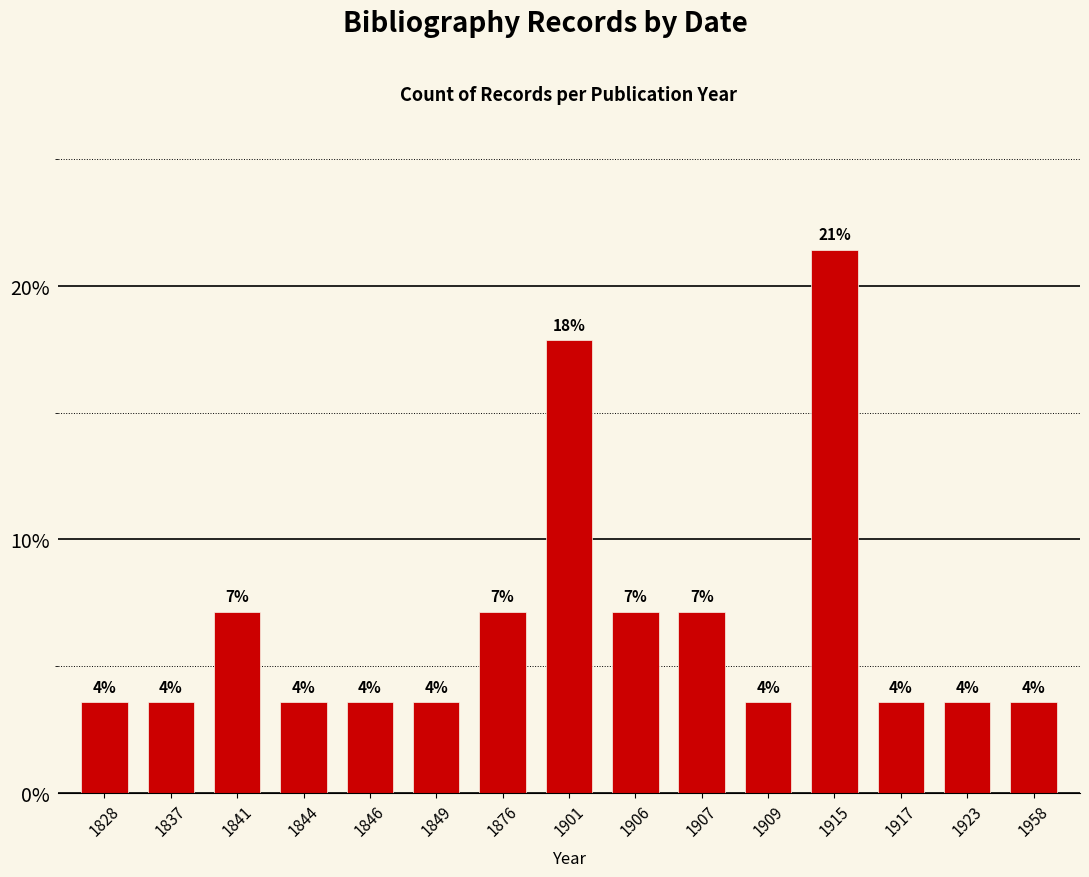

What is the value of the 1st bar from the left?

3.6